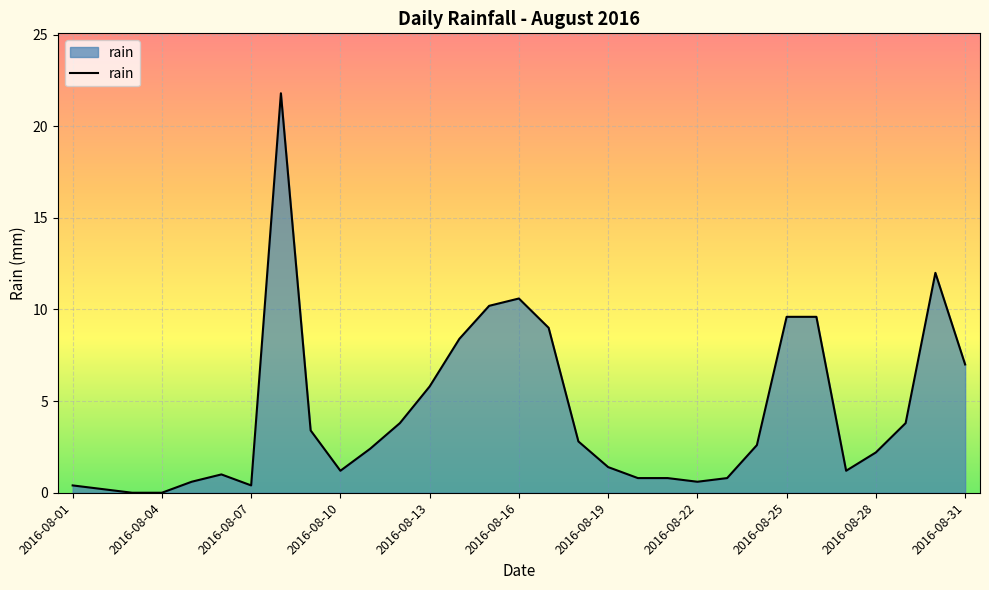

What is the greatest value displayed?

21.8